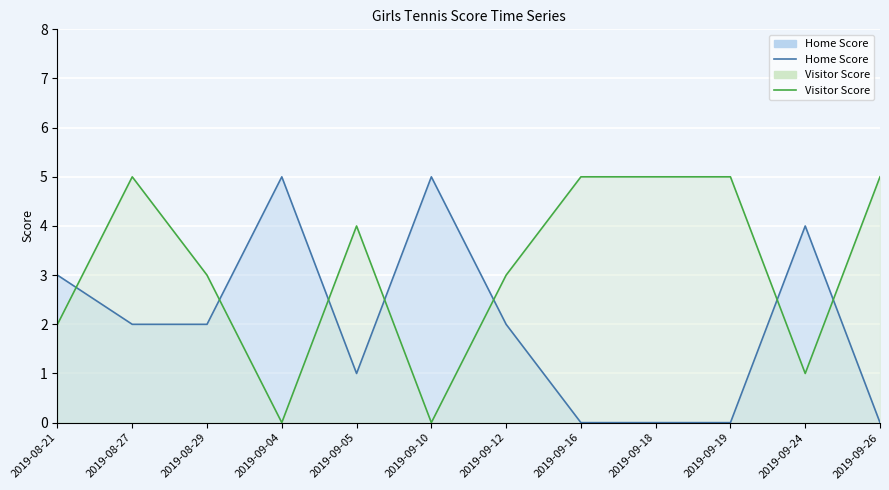

Which series changed the most between 2019-08-29 and 2019-09-19?

Home Score